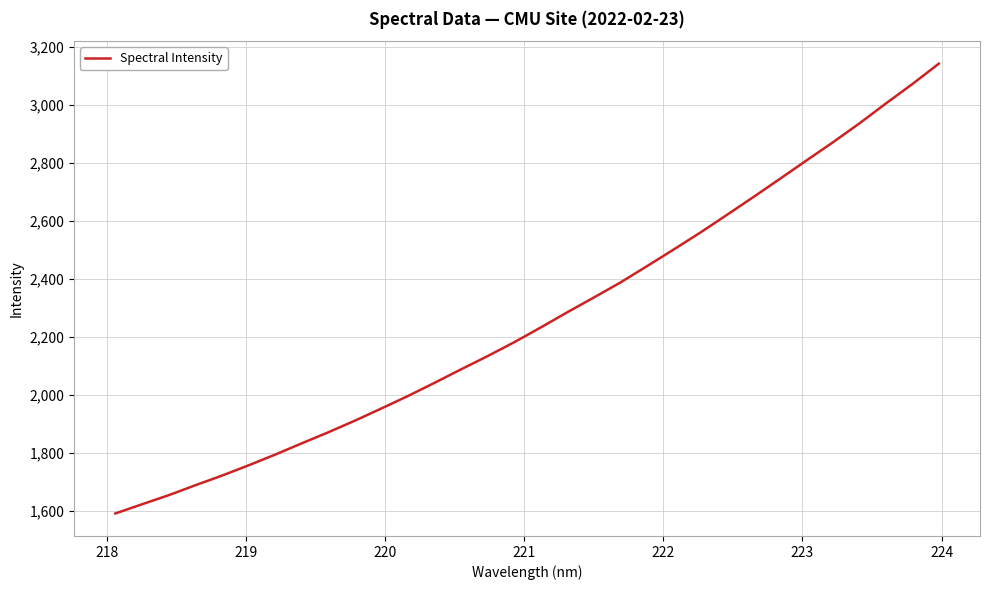

How many lines are shown in the chart?

1